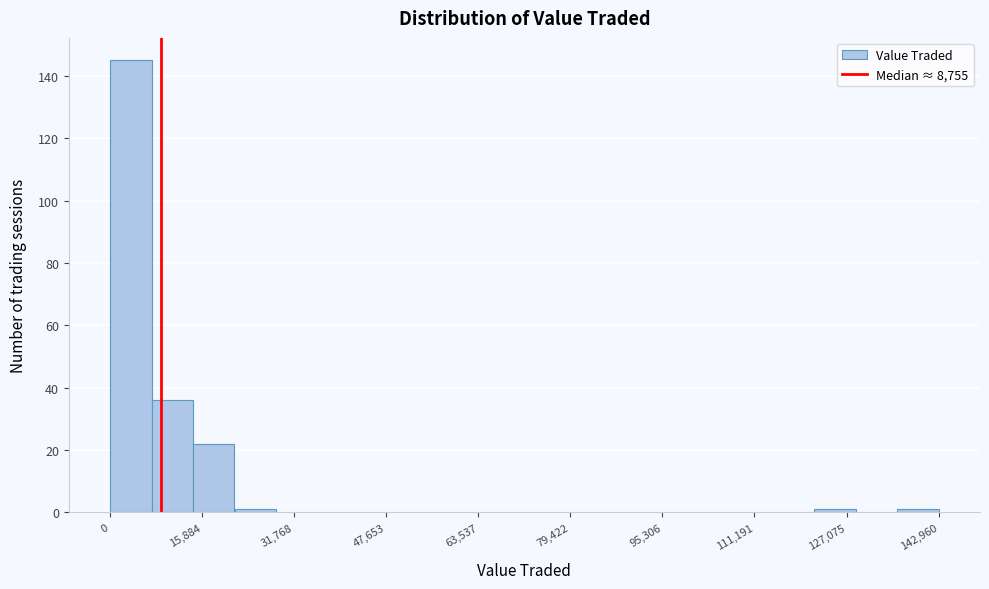

Around what value on the x-axis is the tallest bar? Give the approximate position of its centre, as read against the axis.

4000